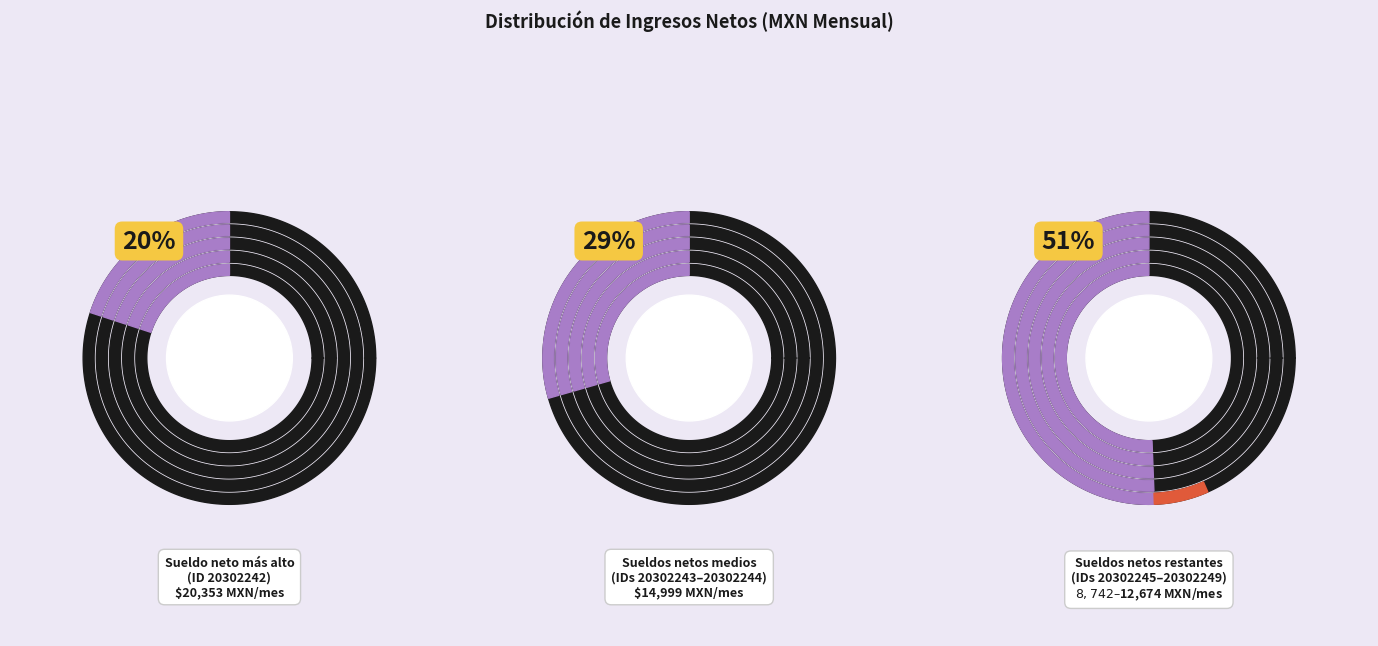

To the nearest percent, what percentage of the pie is 20302246?

12%